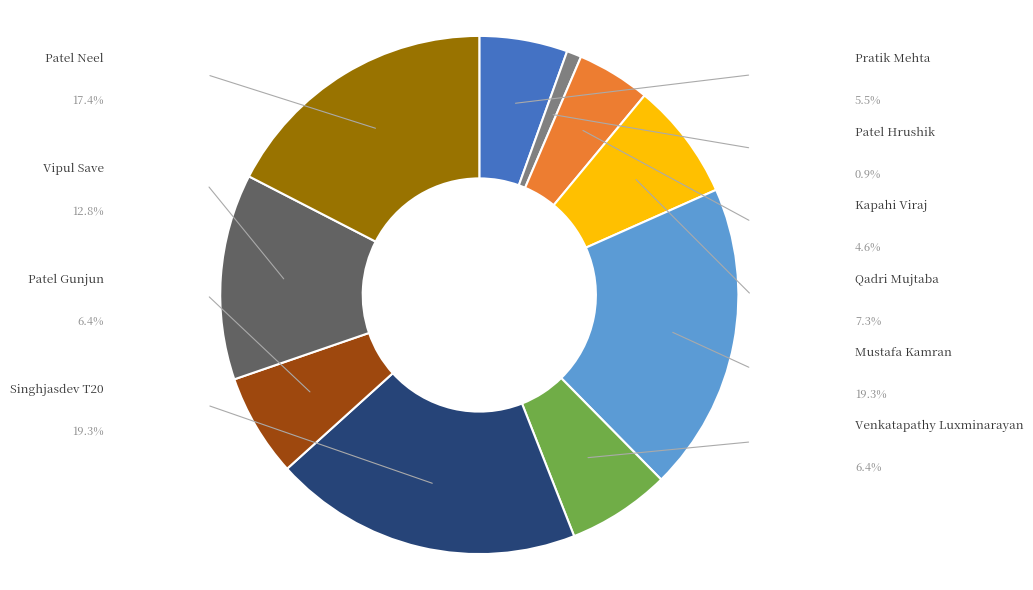

Is there any slice that represents more than half of the pie?

No